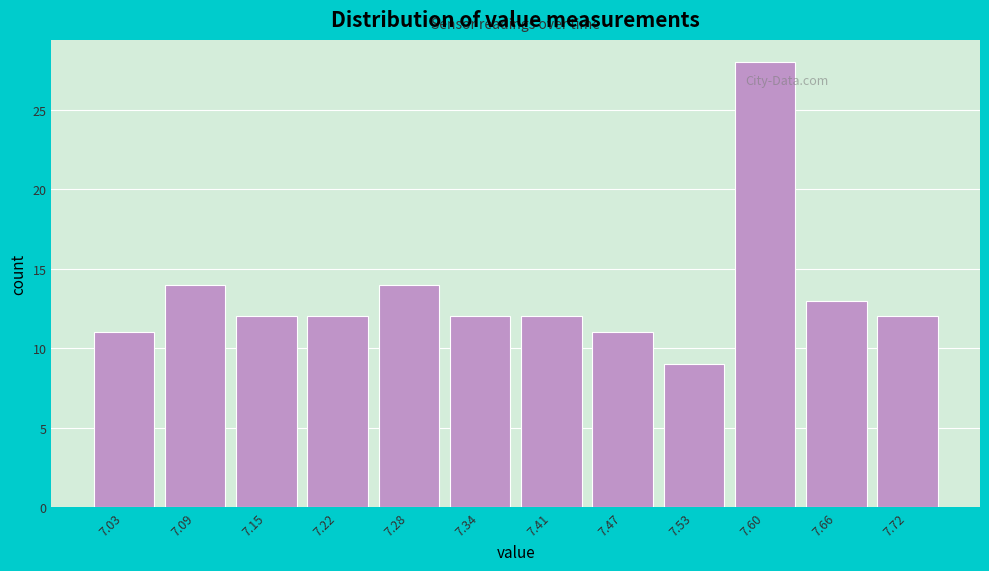

How tall is the bar that spans 7.06 to 7.12 on the x-axis? Neither the bar edges nor the heights are printed on the chart, so give them approximately, as read against the axes.

14